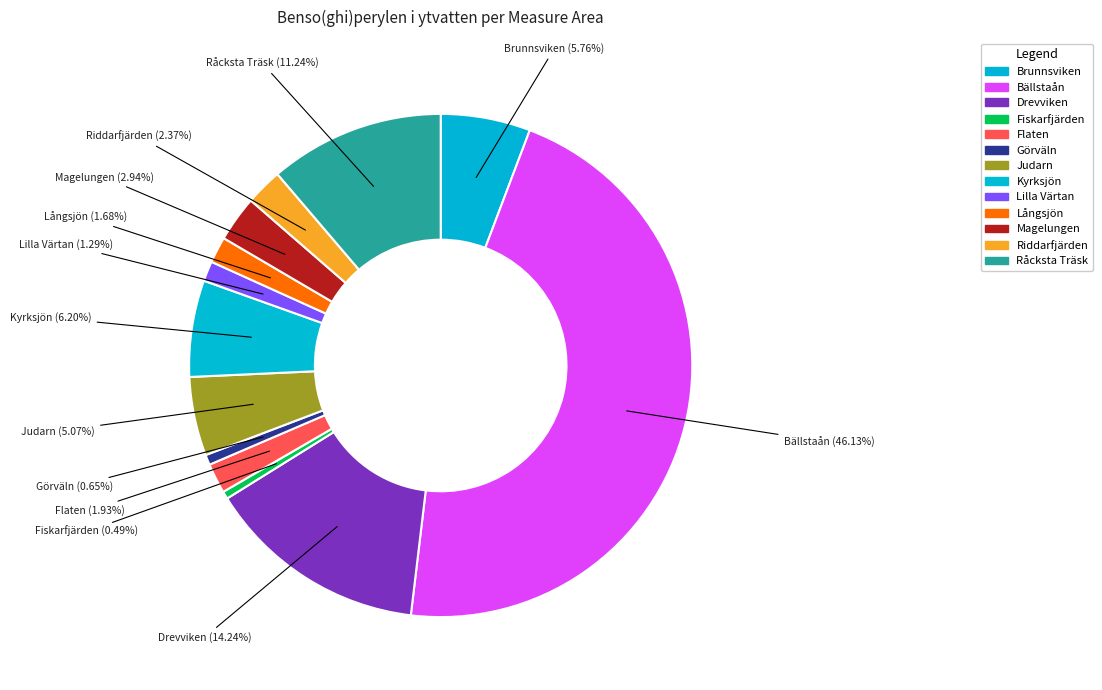

Which slice is the largest?

Bällstaån